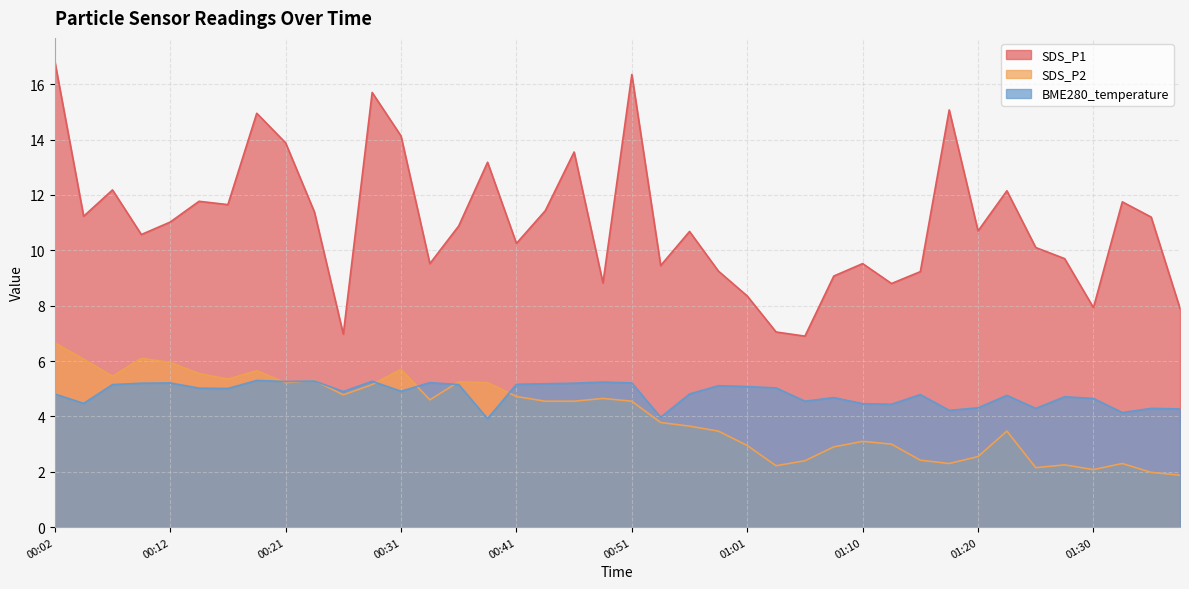

What is the difference between the second highest and minimum values in the SDS_P1 series?

9.5